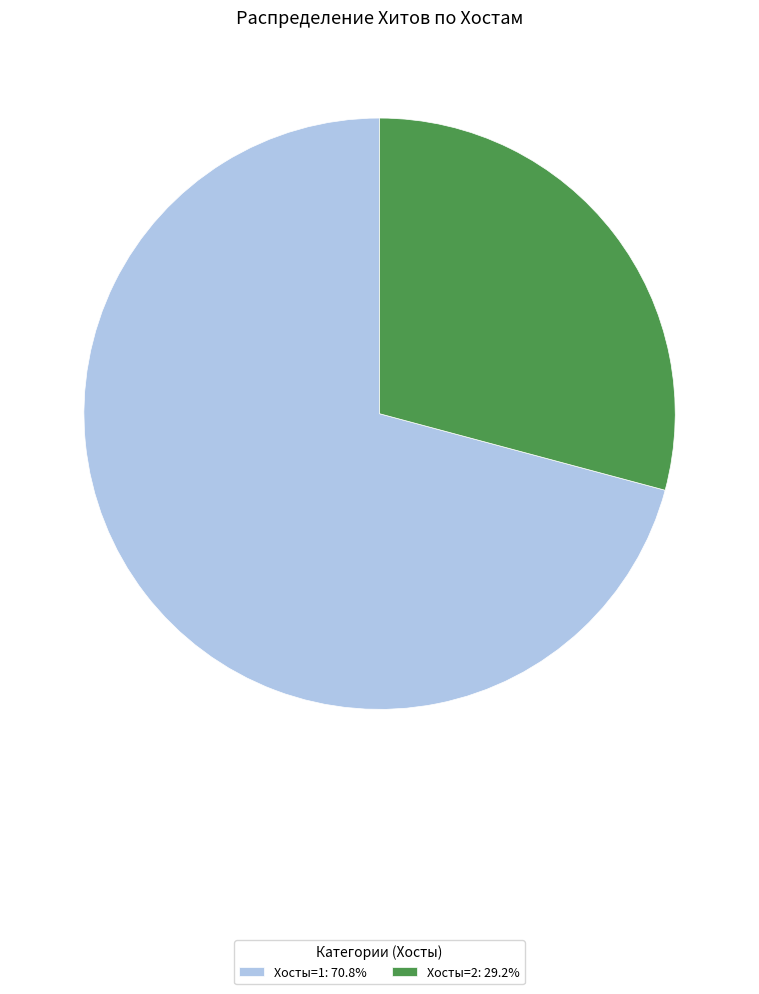

Do Хосты=1: 70.8% and Хосты=2: 29.2% together represent more than half of the pie?

Yes